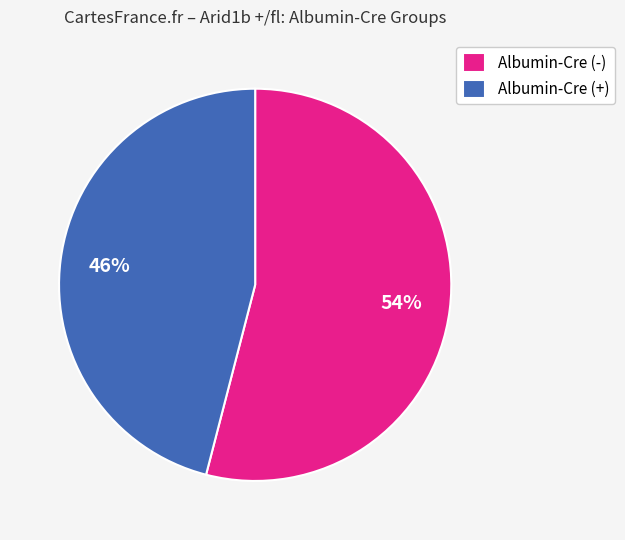

Do Albumin-Cre (-) and Albumin-Cre (+) together represent more than half of the pie?

Yes